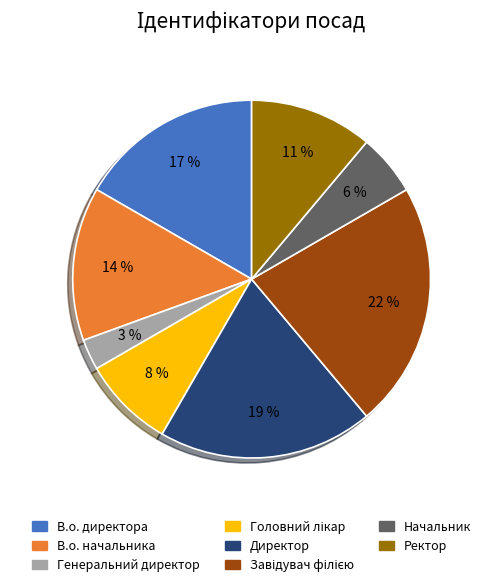

Is there any slice that represents more than half of the pie?

No